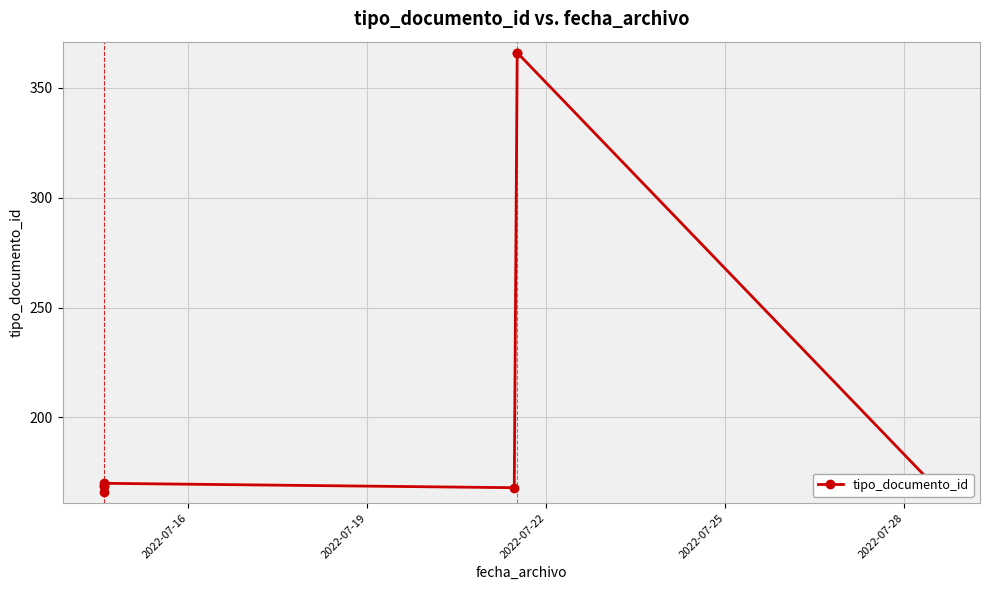

What is the difference between the second highest and minimum values?

200